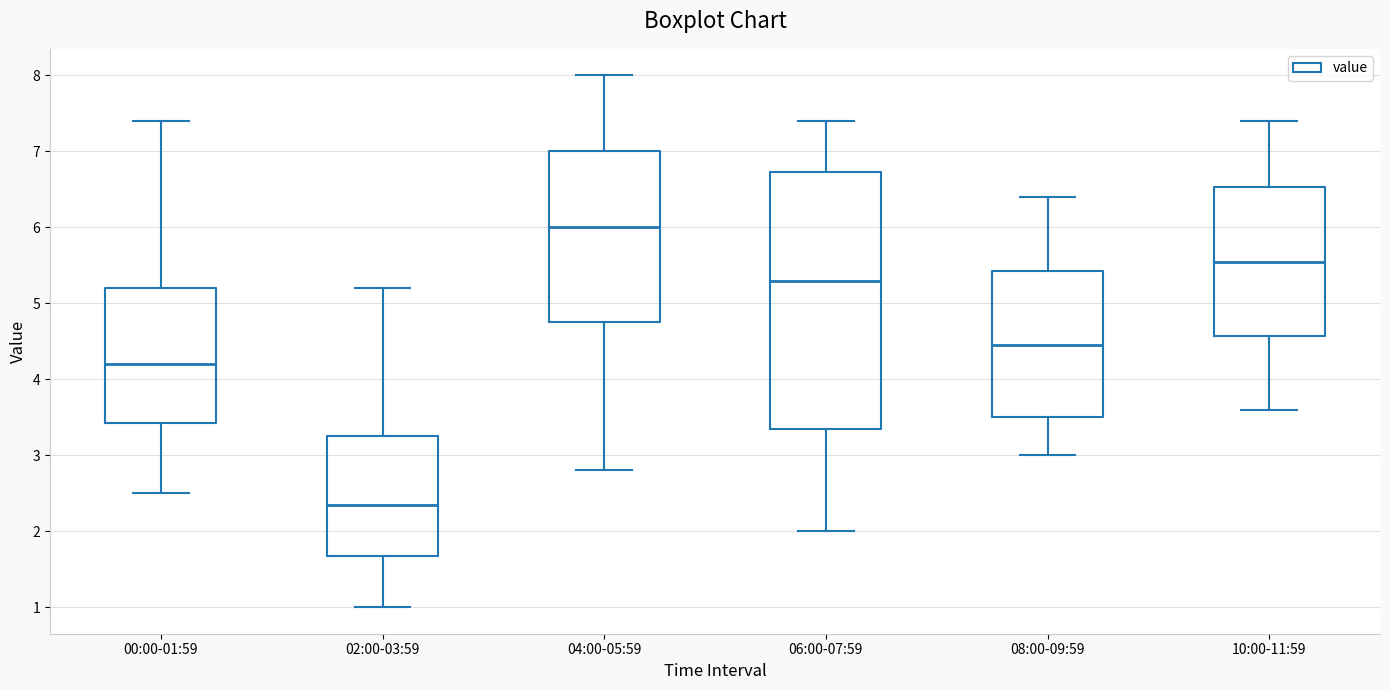

Which box is the tallest, from its lower edge to its upper edge?

06:00-07:59